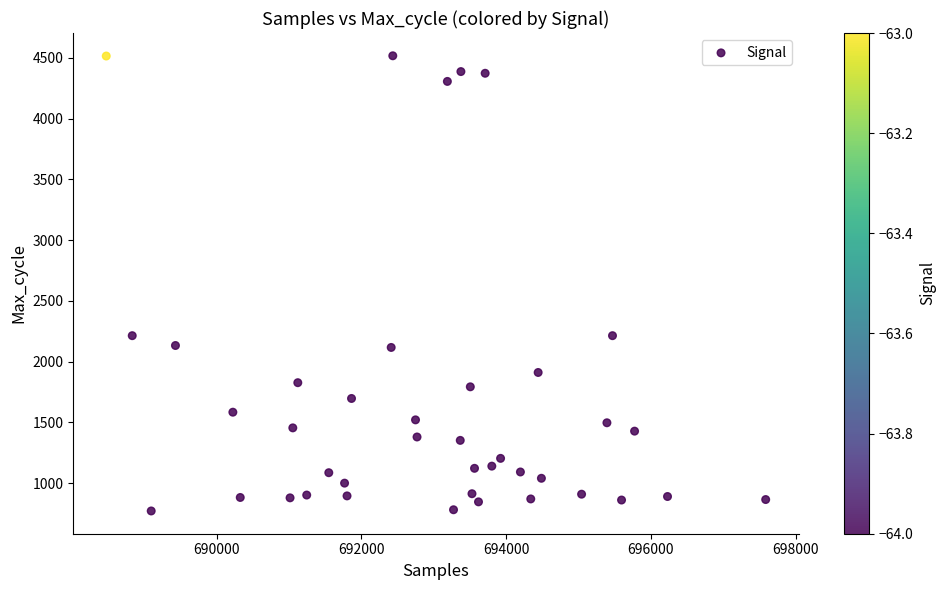

What is the range of X values (max minus min)?

9109